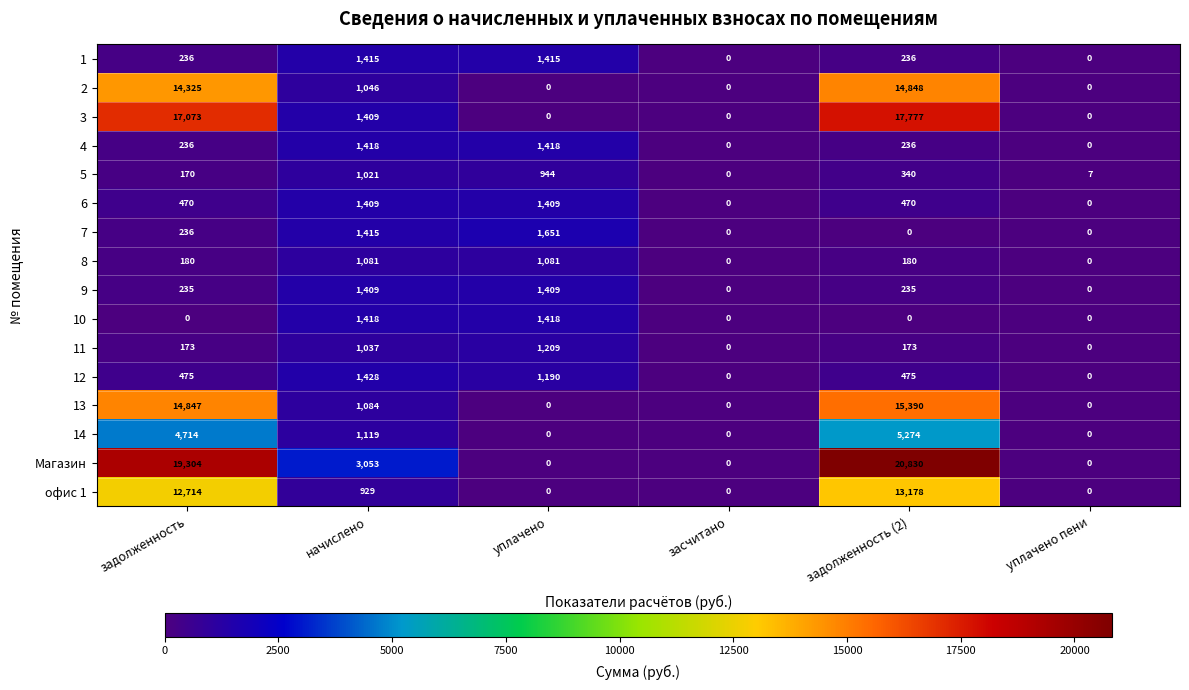

The value of 4 at уплачено is 1418. True or false?

True